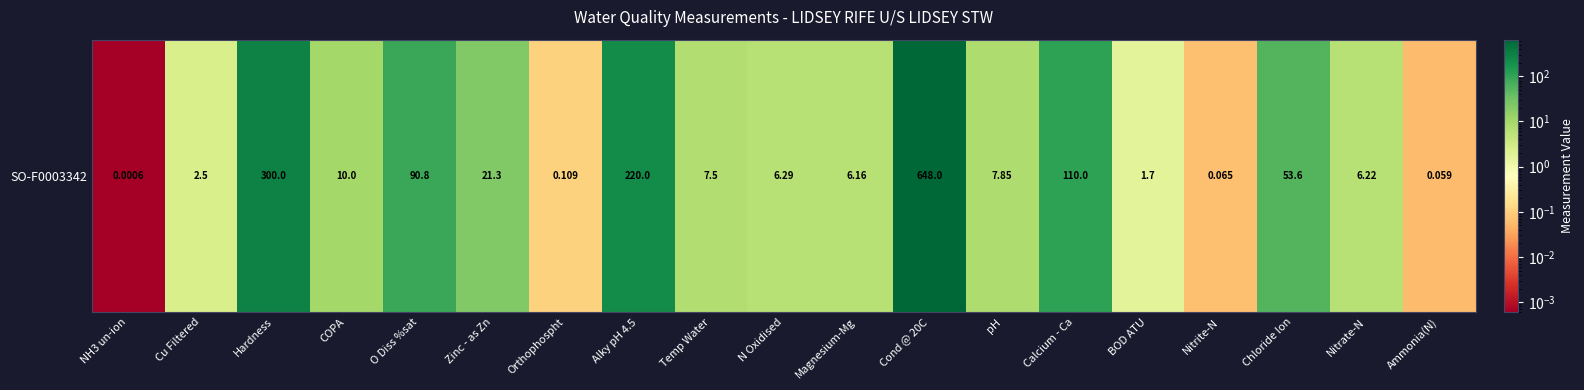

What is the maximum value shown in the chart?

648.0